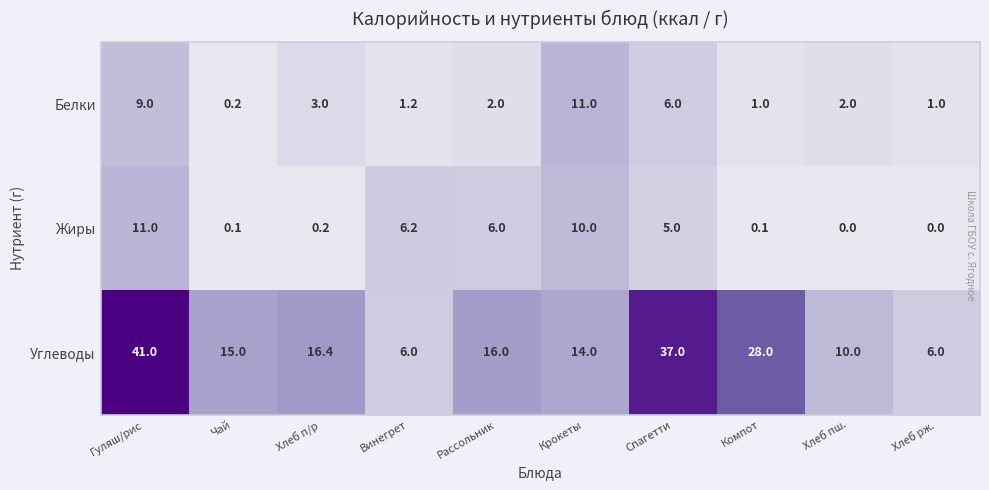

Reading left to right, transcribe all the data shown in this chart.

Белки: 9.0	0.2	3.0	1.2	2.0	11.0	6.0	1.0	2.0	1.0
Жиры: 11.0	0.1	0.2	6.2	6.0	10.0	5.0	0.1	0.0	0.0
Углеводы: 41.0	15.0	16.4	6.0	16.0	14.0	37.0	28.0	10.0	6.0